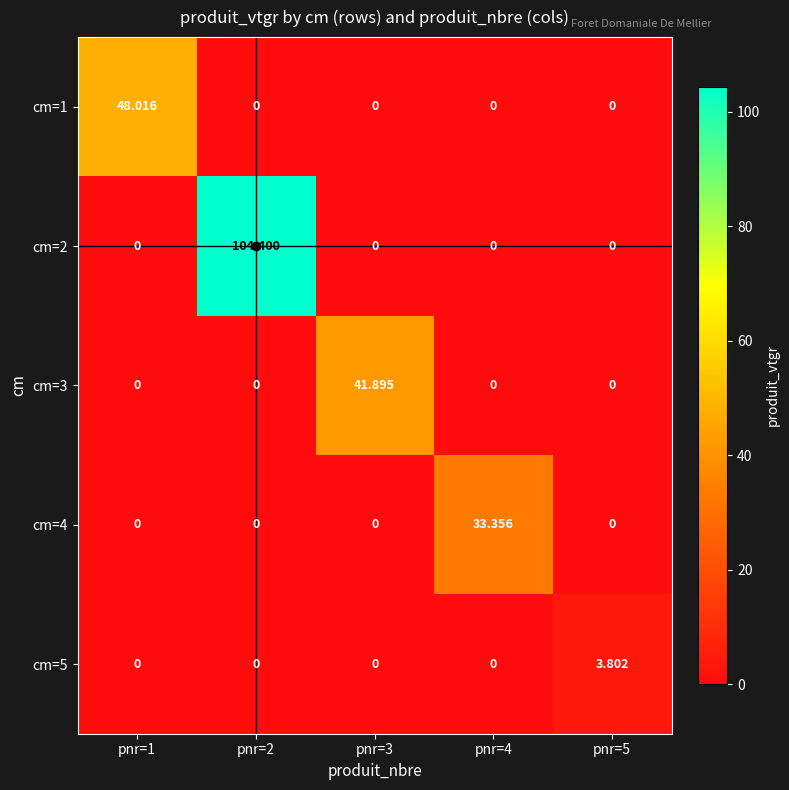

How many values in cm=3 are above zero?

1